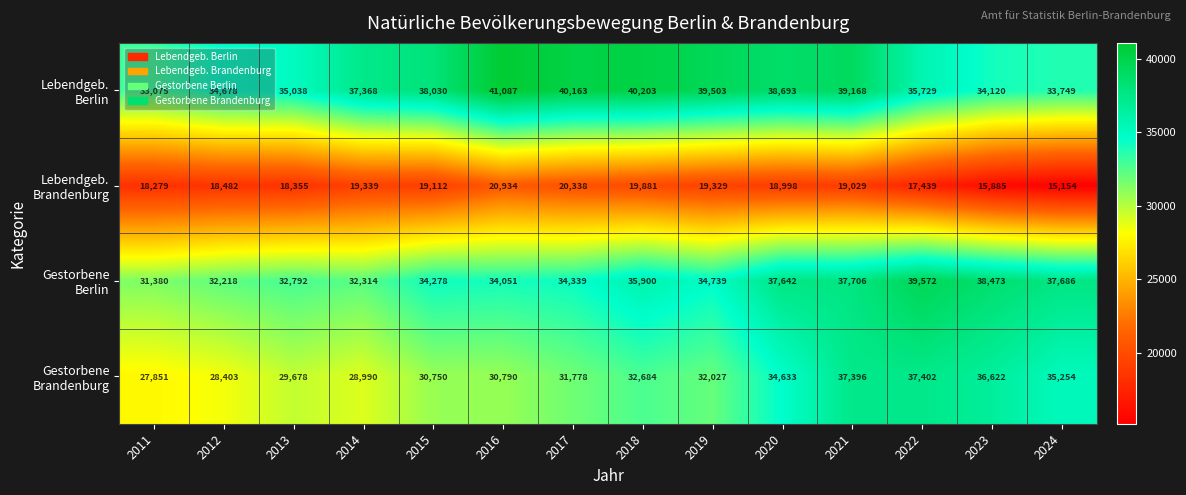

At which category is the sum across all series the highest?

2021